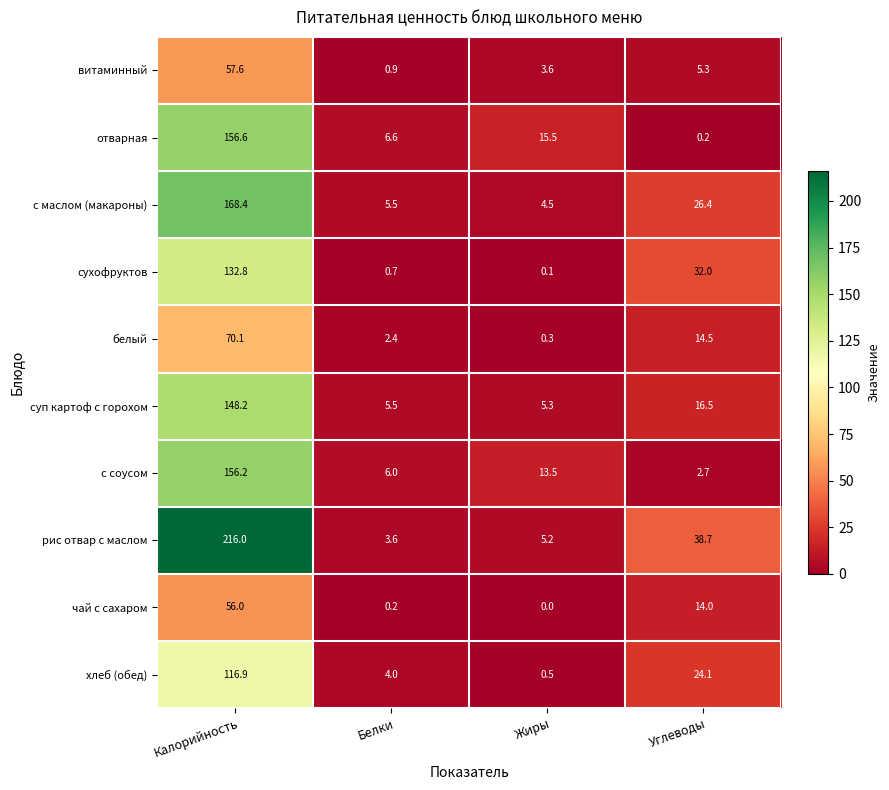

At which label does рис отвар с маслом first exceed 38?

Калорийность